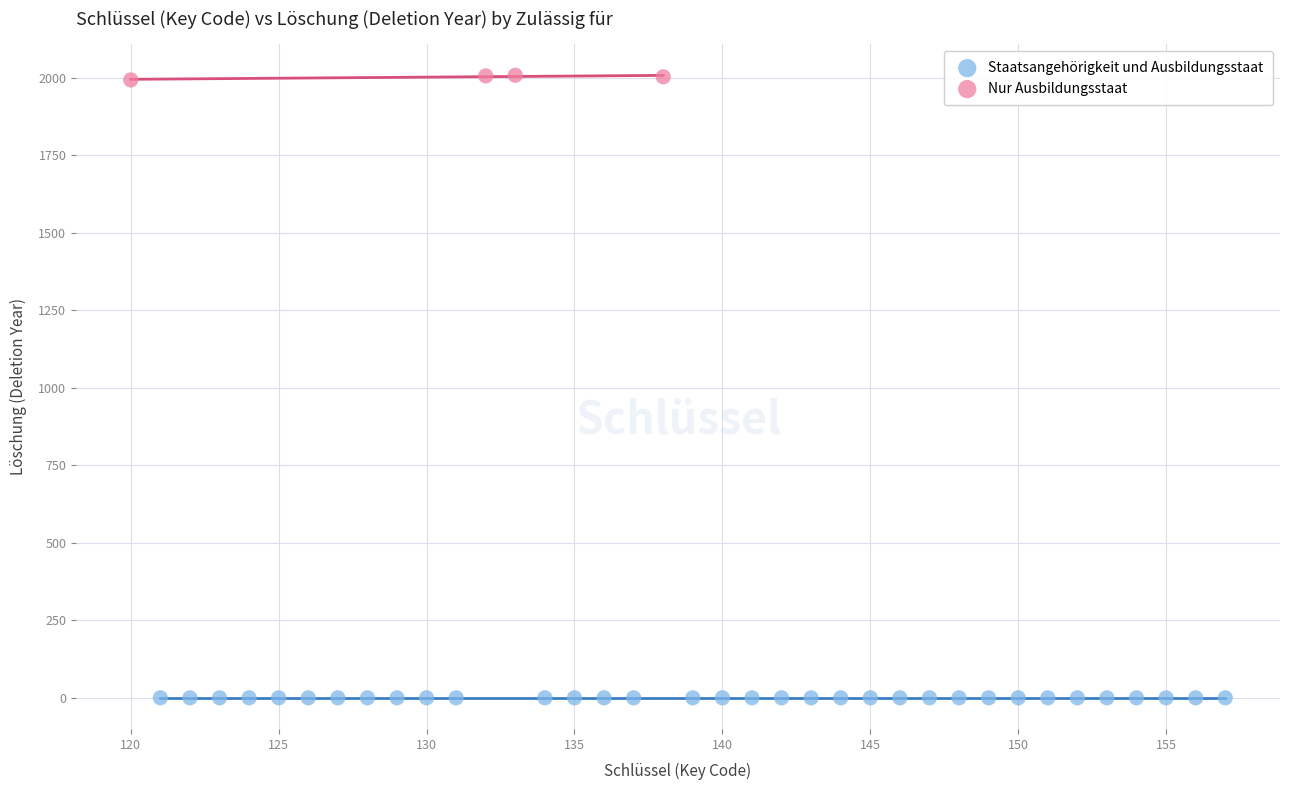

Which series contains the lowest Y value?

Staatsangehörigkeit und Ausbildungsstaat